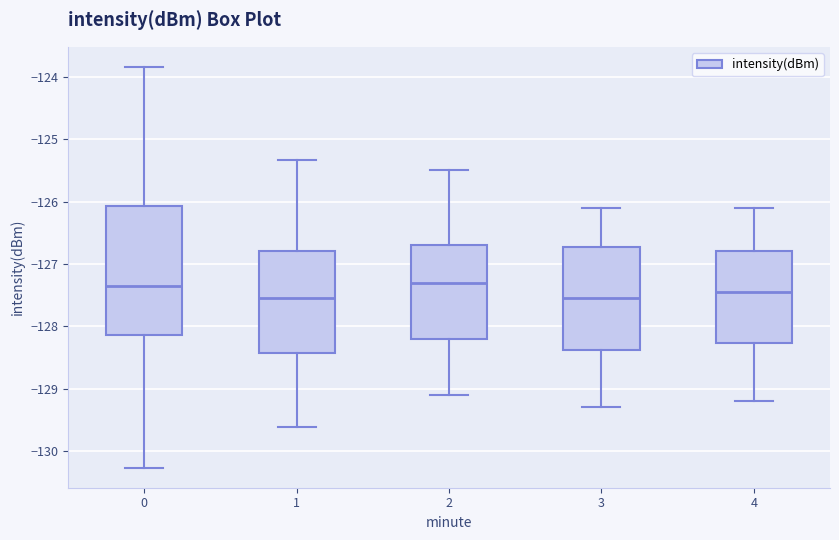

Where does the lower whisker of the box at x = 2 end on the y-axis? The values are not printed on the chart, so give them approximately, as read against the axis.

-129.1